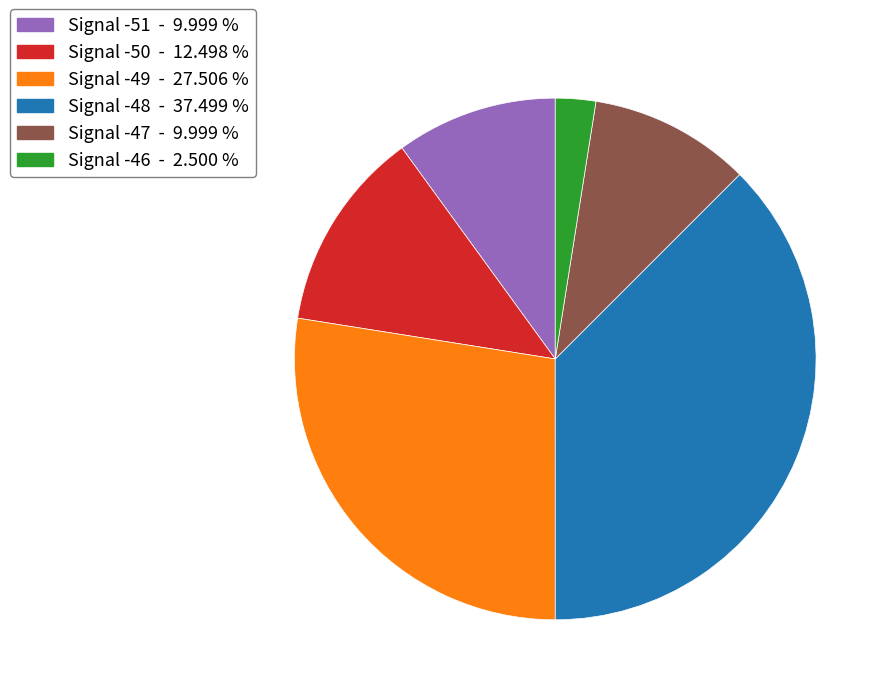

Does any single category account for the majority?

No